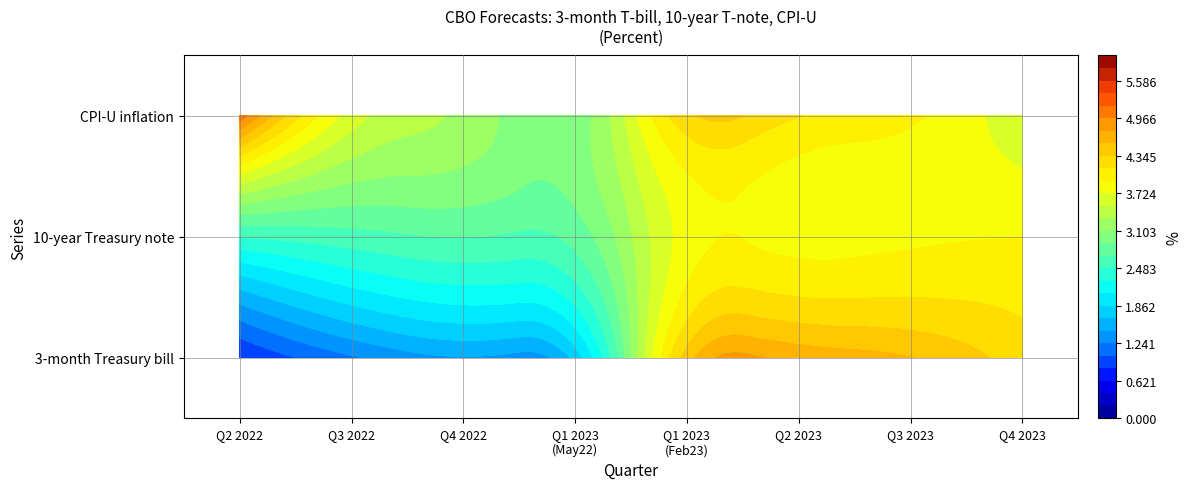

At which label is 3-month TB Q3 2022 closest to 2?

1